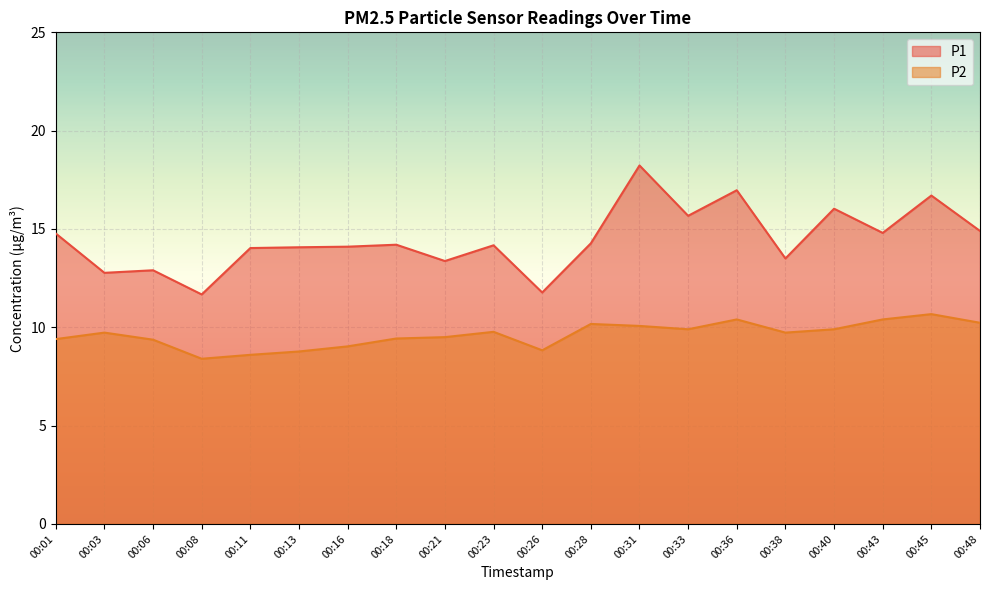

True or false: P1 and P2 cross at least once.

False